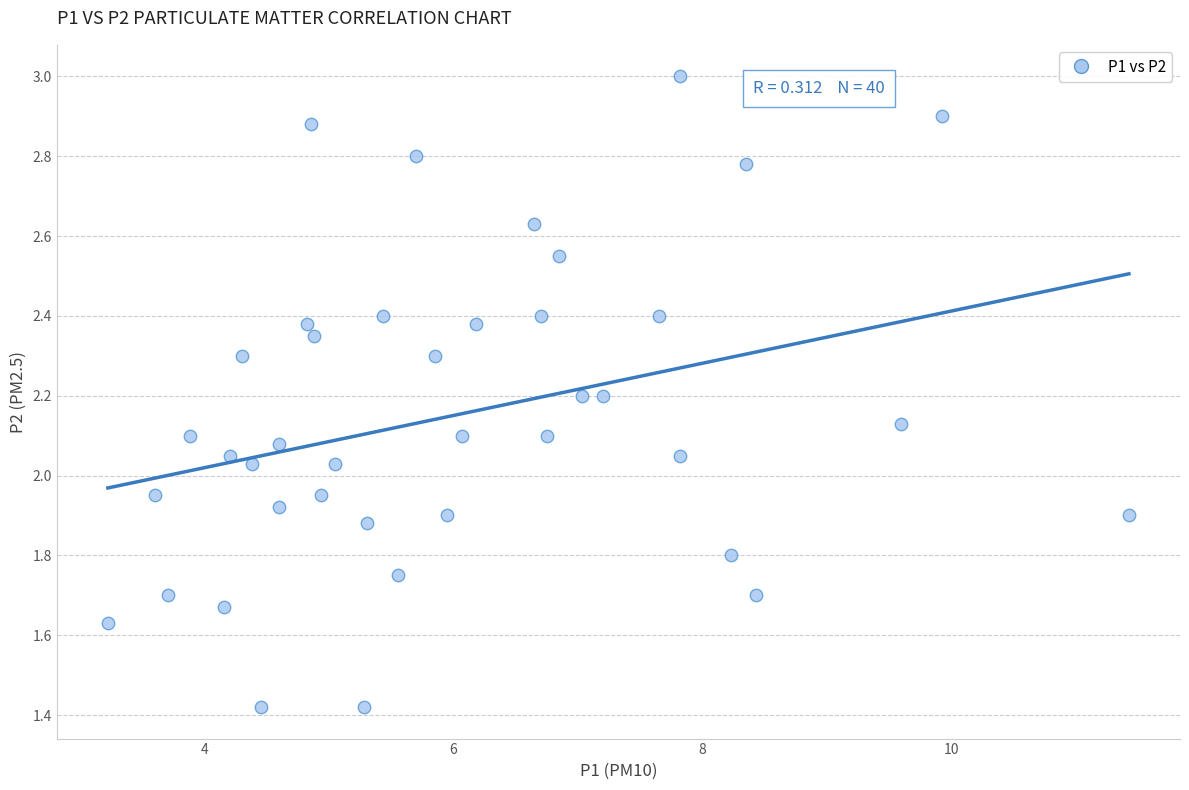

What is the range of X values (max minus min)?

8.2